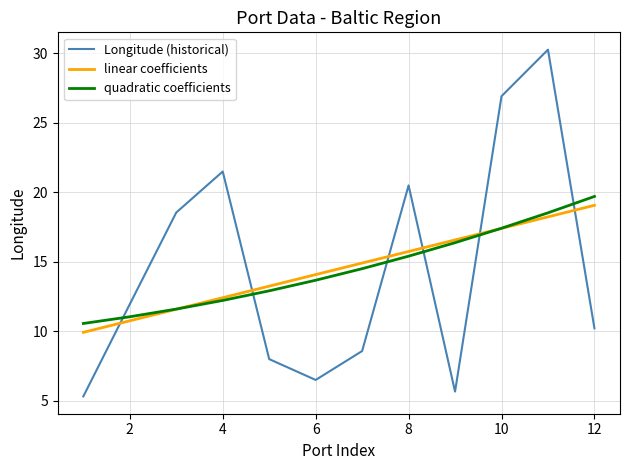

What is the sum of all Longitude (historical) values?

174.0